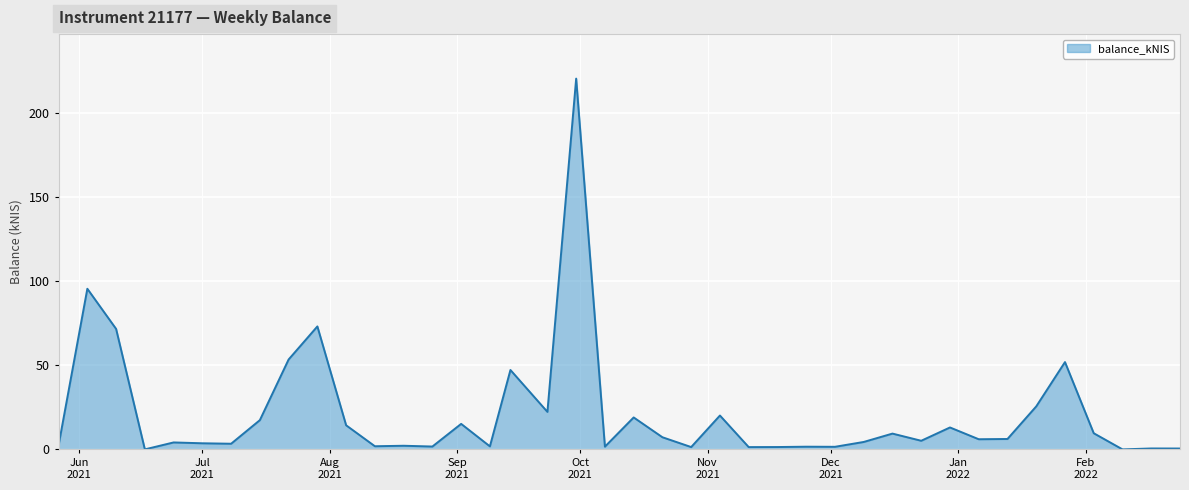

What is the greatest value displayed?

220.1